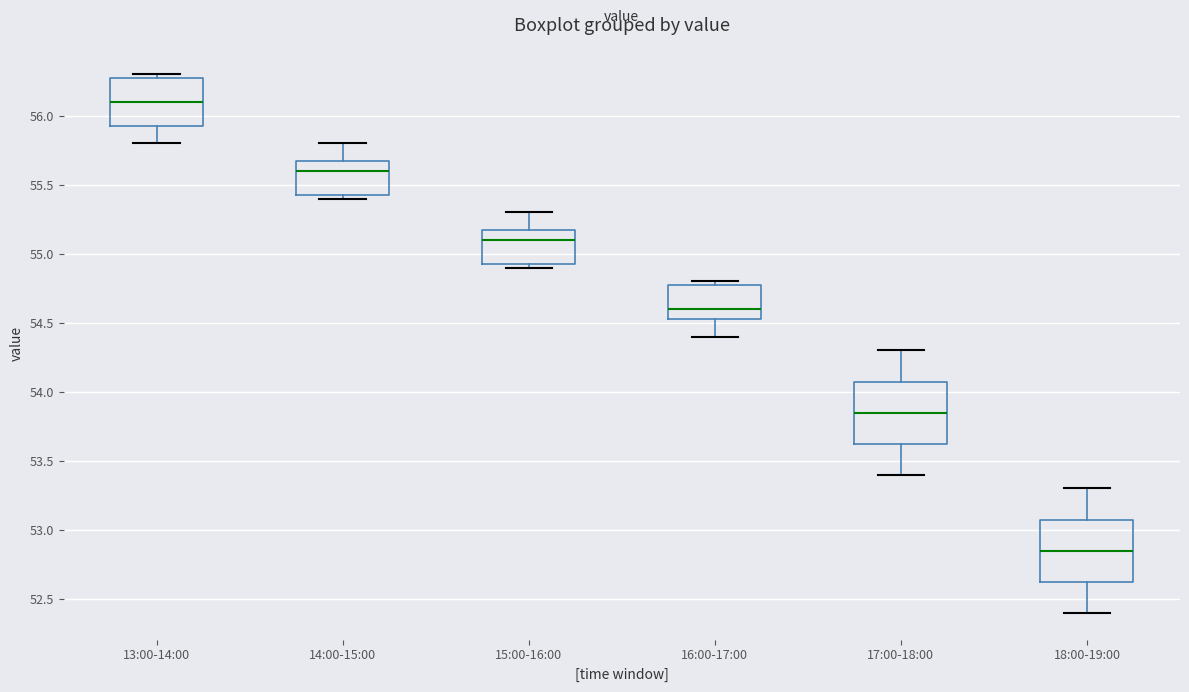

Which box has the lowest median line?

18:00-19:00